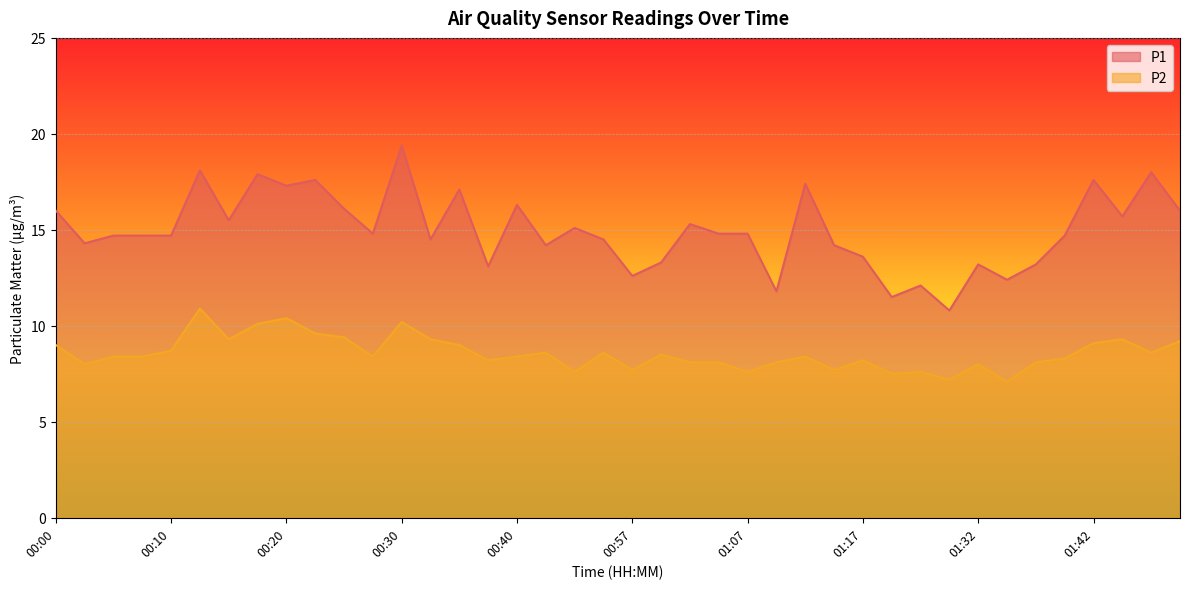

At which category does the chart reach its peak across all series?

00:30